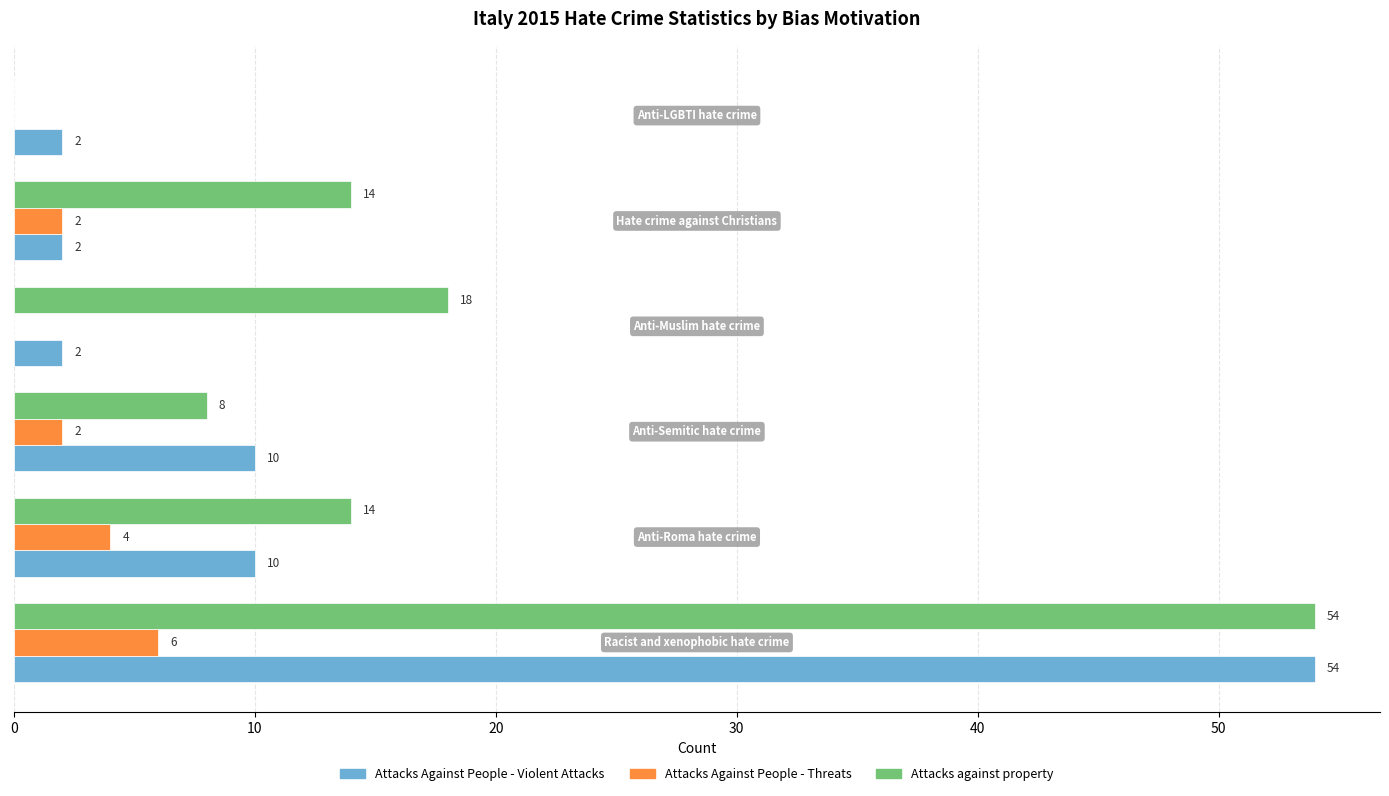

What is the sum of all Attacks Against People - Threats values?

14